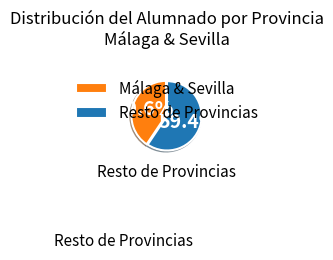

What is the total percentage of Málaga & Sevilla and Resto de Provincias?

100.0%